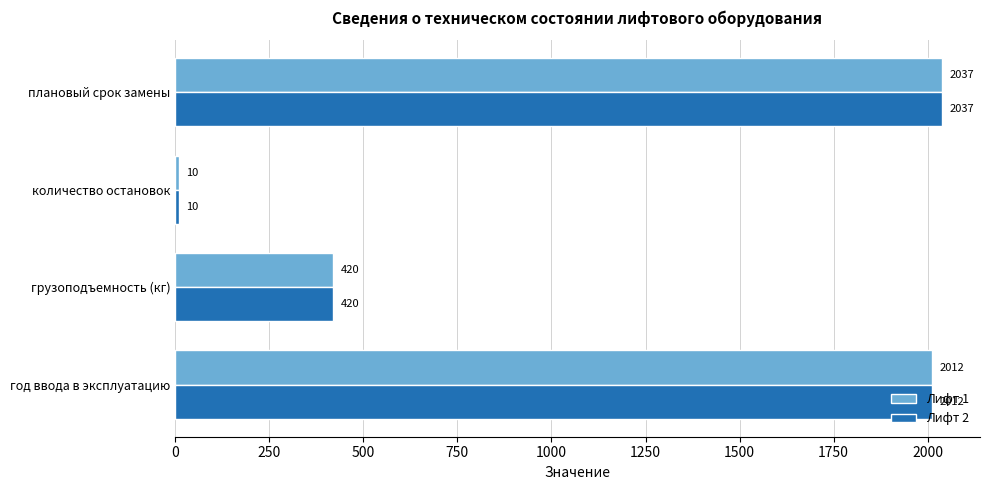

What value does the Лифт 2 series have at количество остановок, to the nearest 10?

10